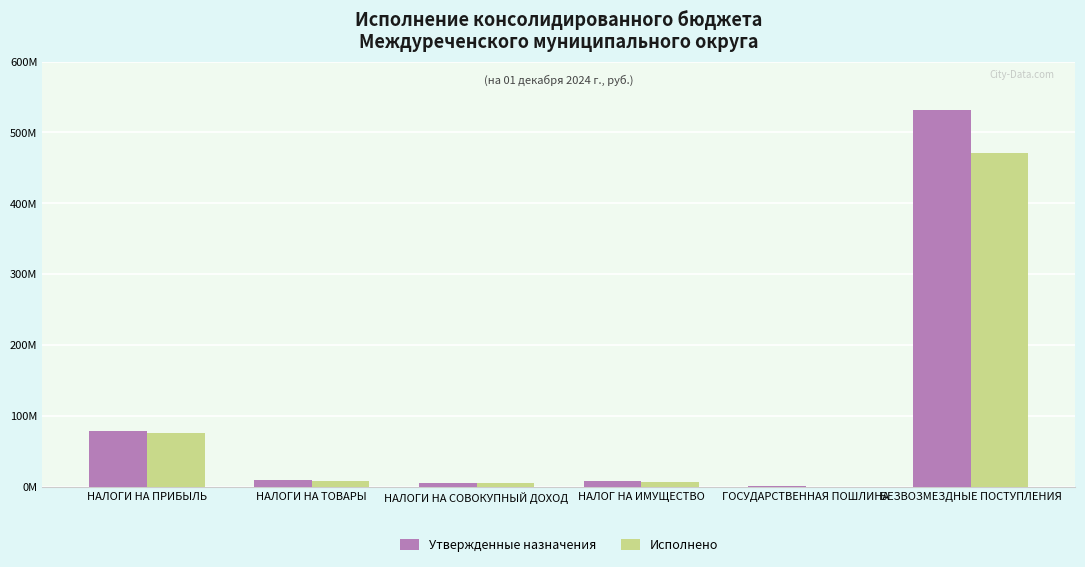

What are all the series names shown in the legend?

Утвержденные назначения, Исполнено